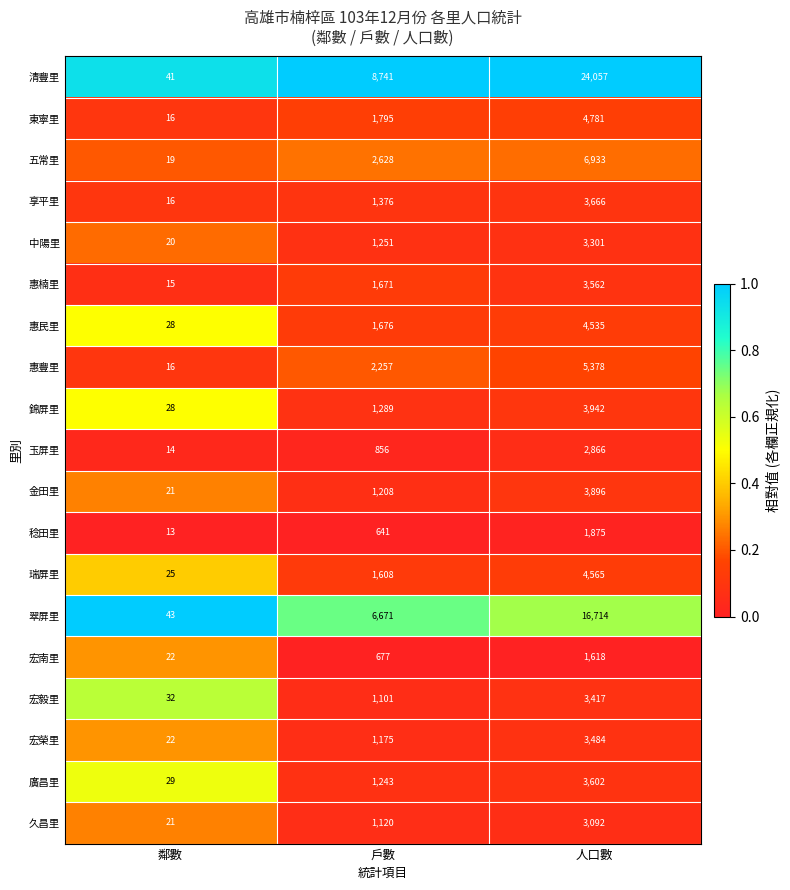

Rank the series by their maximum value, from highest to lowest.

清豐里, 翠屏里, 五常里, 惠豐里, 東寧里, 瑞屏里, 惠民里, 錦屏里, 金田里, 享平里, 廣昌里, 惠楠里, 宏榮里, 宏毅里, 中陽里, 久昌里, 玉屏里, 稔田里, 宏南里